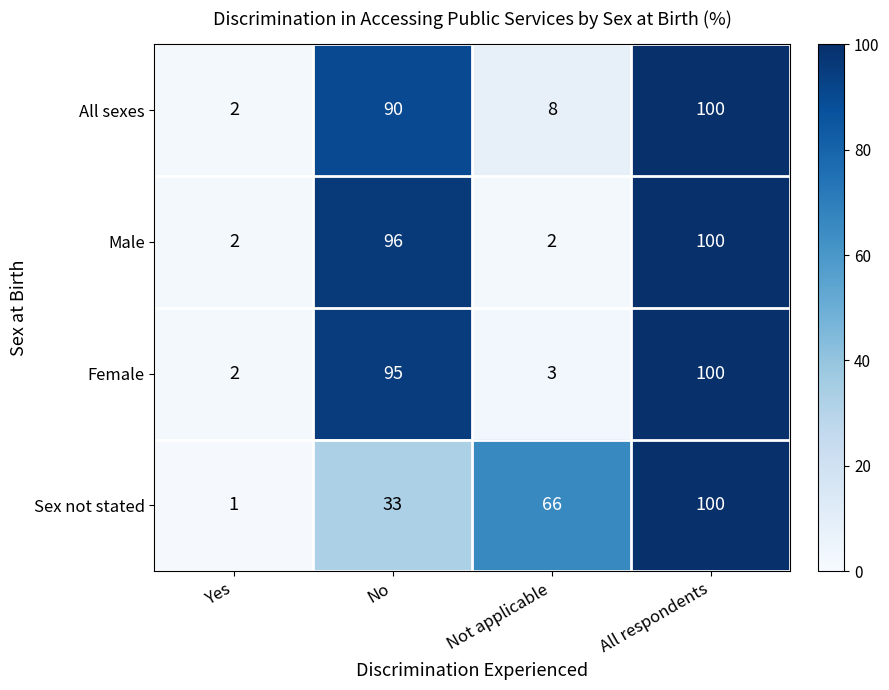

At how many categories does at least one series exceed 34?

3